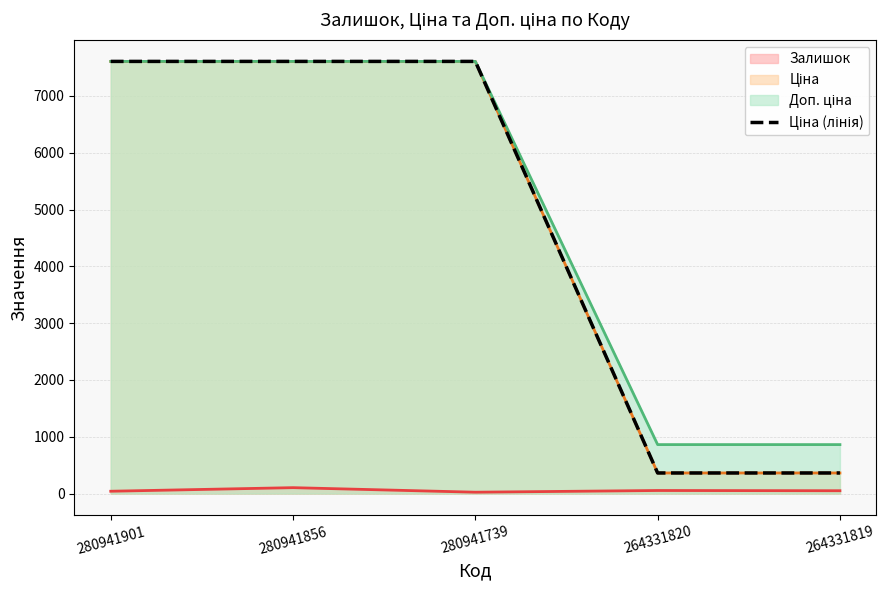

Is it true that the value at 264331819 is 362.6?

True